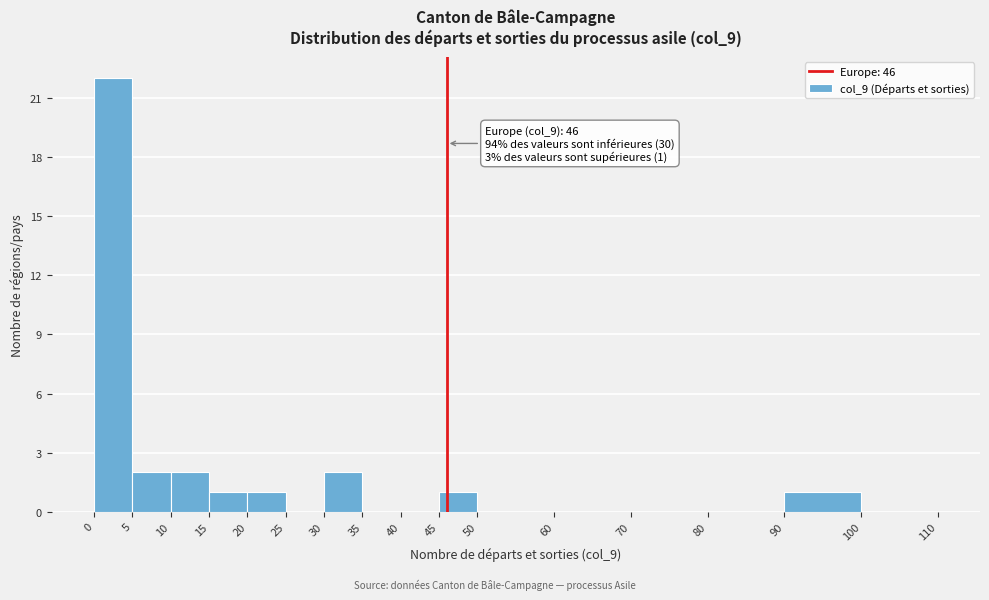

Which range on the x-axis has the tallest bar?

0 to 5